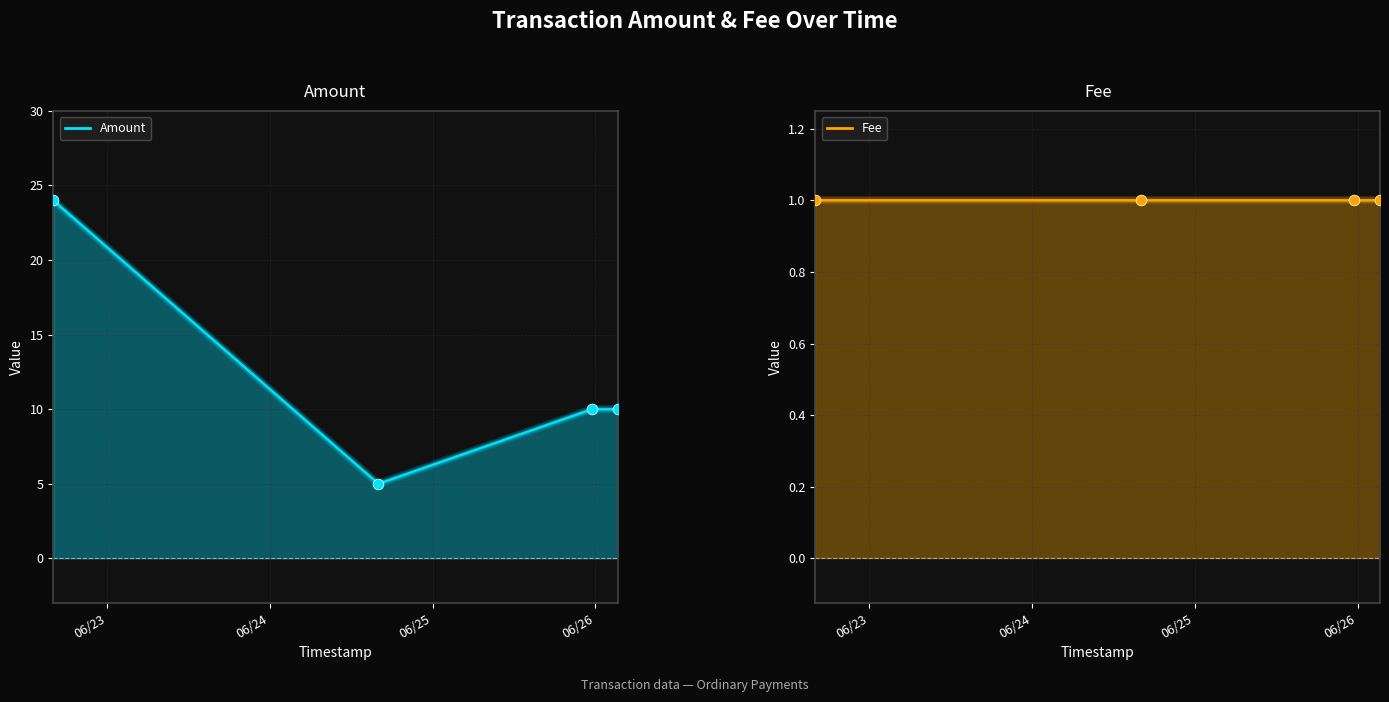

At how many categories does at least one series exceed 6?

3